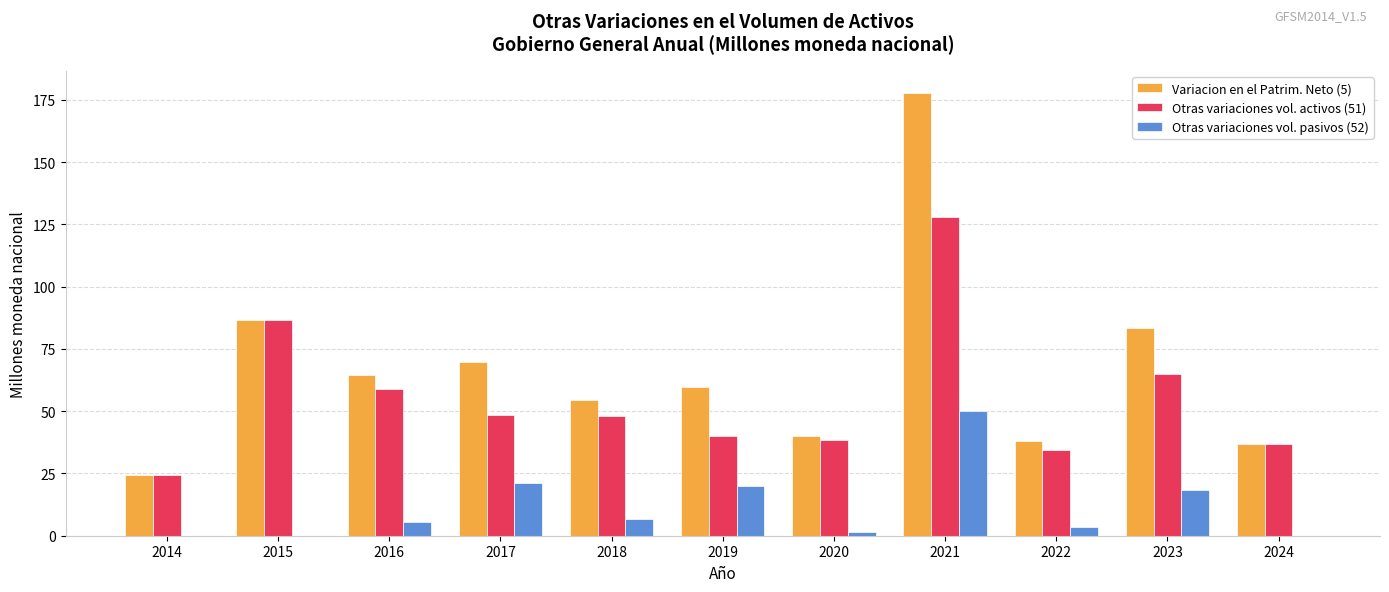

What is the total value across all series at 2021?

355.5